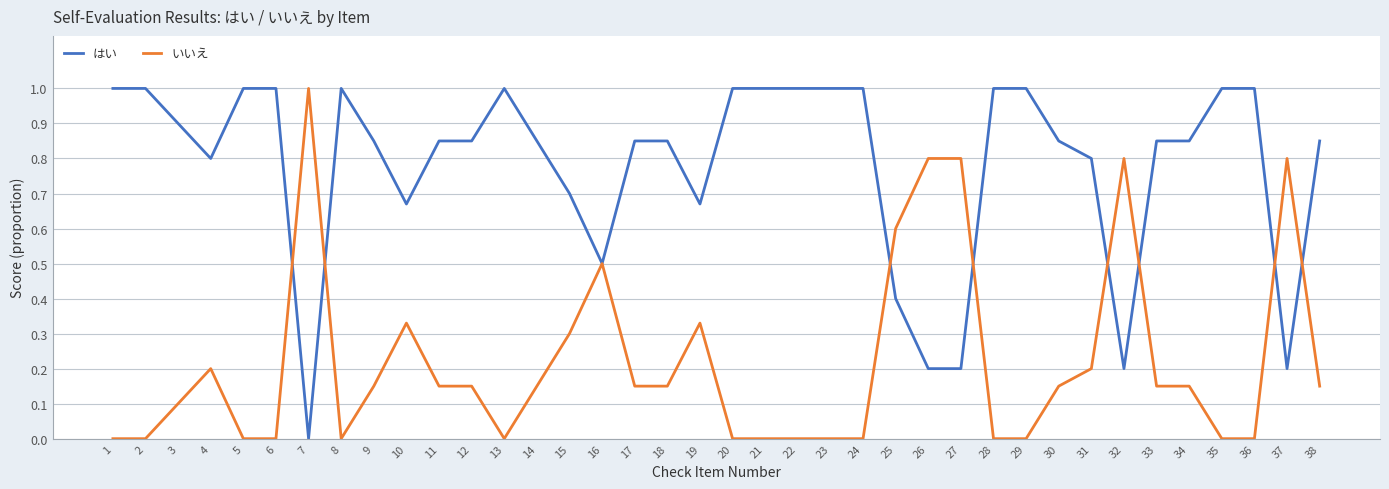

What is the spread (max minus min) of values at 35?

1.0